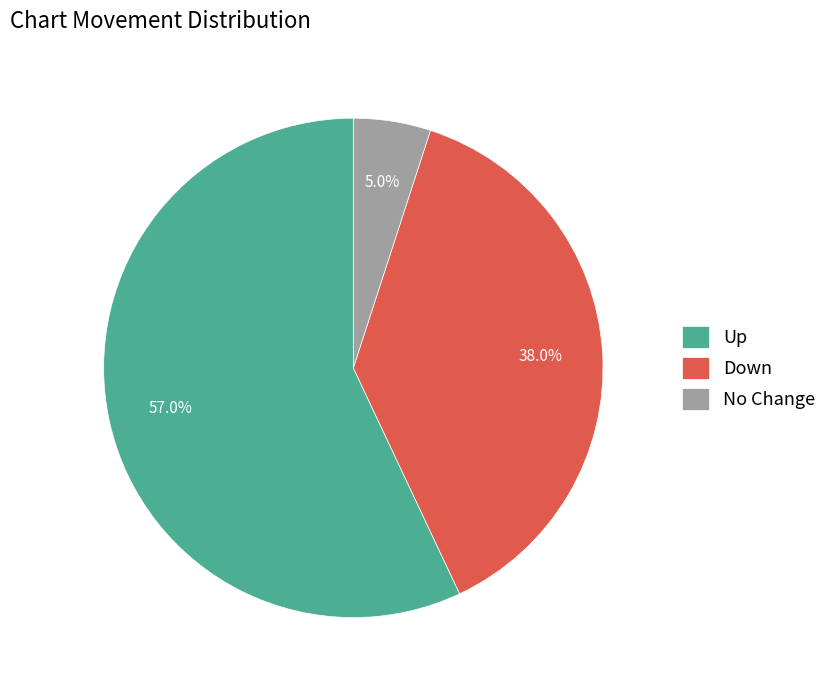

Which category has the smallest portion of the pie?

No Change